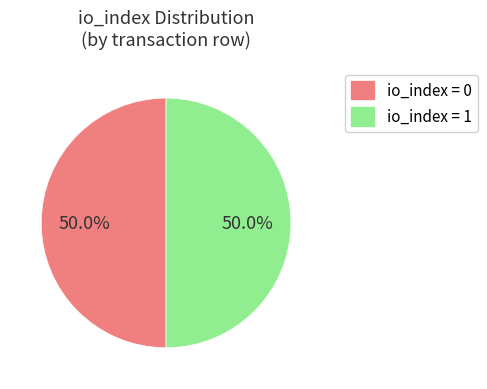

Do io_index = 0 and io_index = 1 together represent more than half of the pie?

Yes